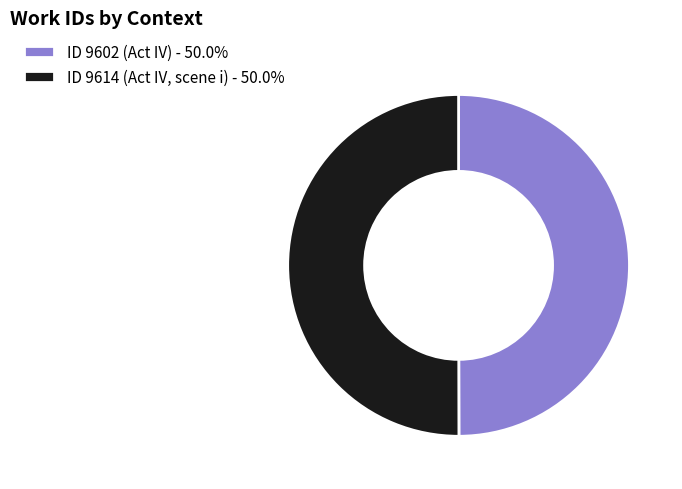

What is the ratio of the value at ID 9602 (Act IV) - 50.0% to the value at ID 9614 (Act IV, scene i) - 50.0%?

1.0